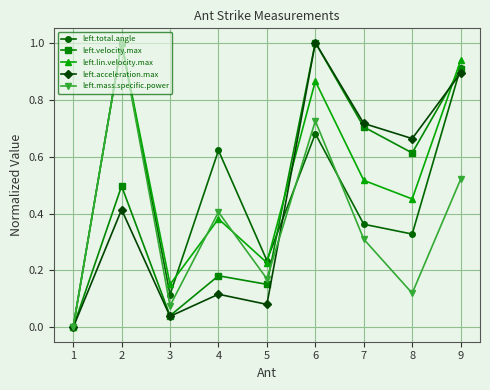

Does the chart have visible grid lines?

Yes